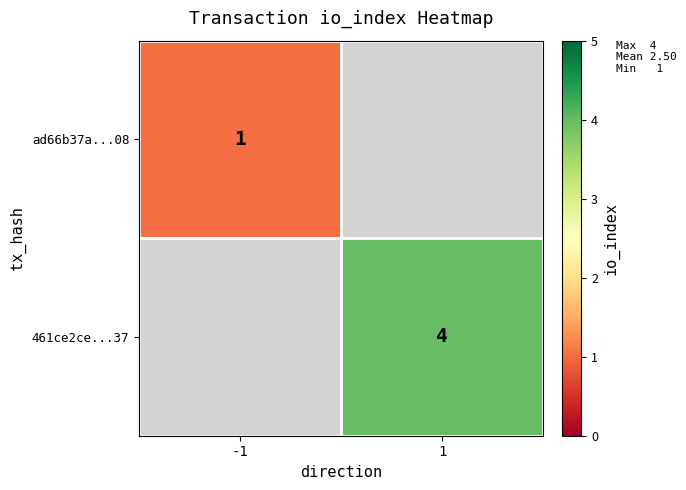

The ad66b37a...08 series shows 2 at -1. True or false?

False